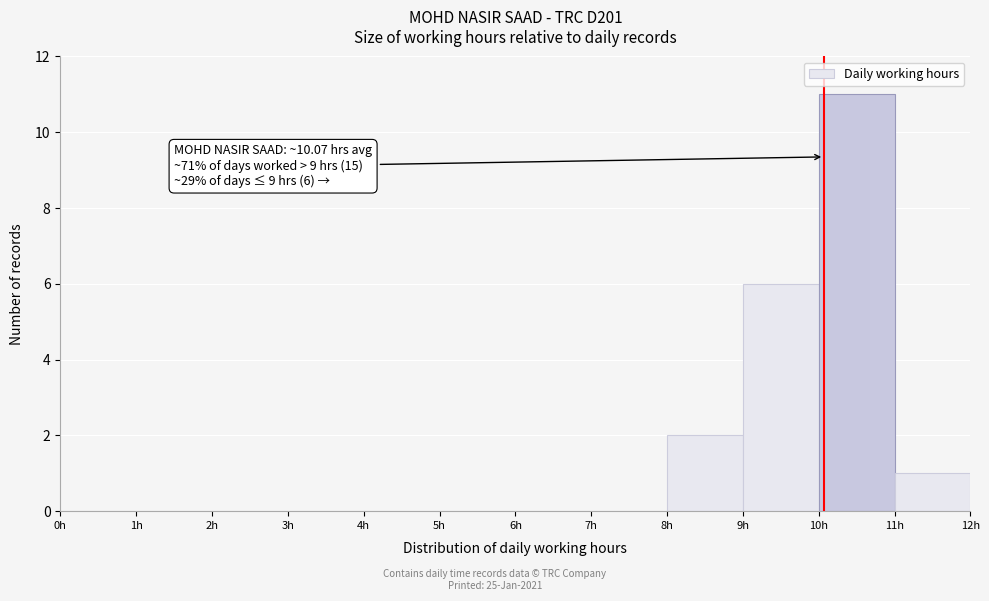

Over which range of the x-axis is the bar tallest?

10 to 11